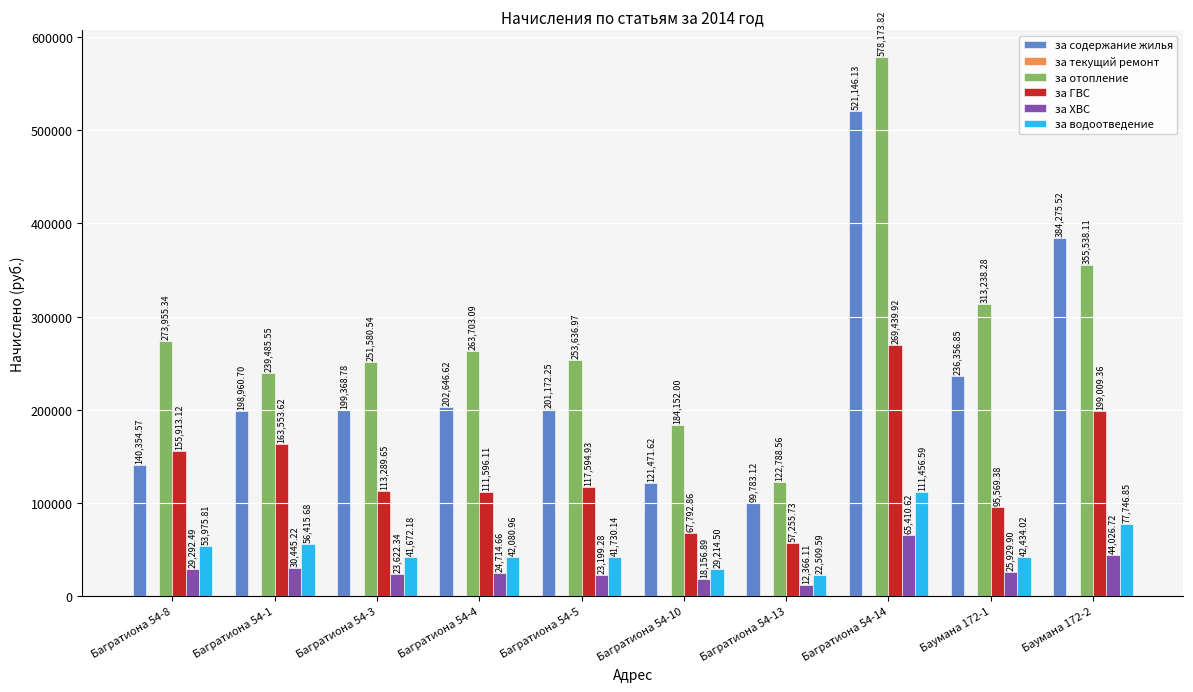

At how many categories does at least one series exceed 268810?

4